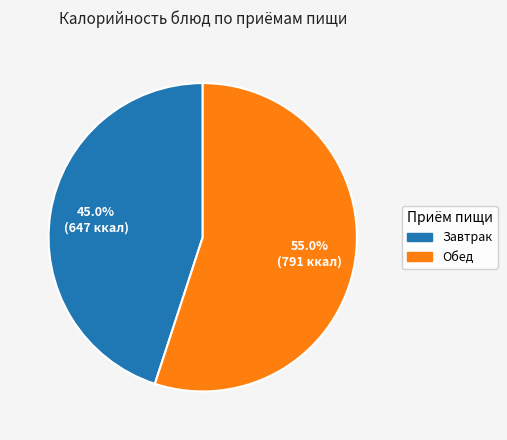

Does any single category account for the majority?

Yes